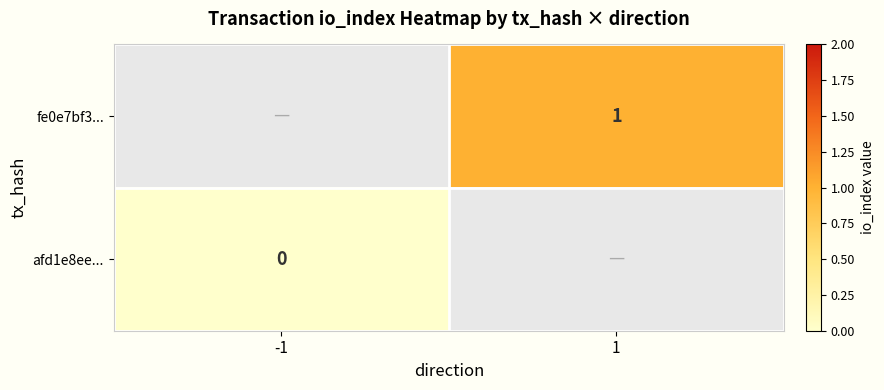

True or false: afd1e8ee... has a value of 0.0 at -1.

True